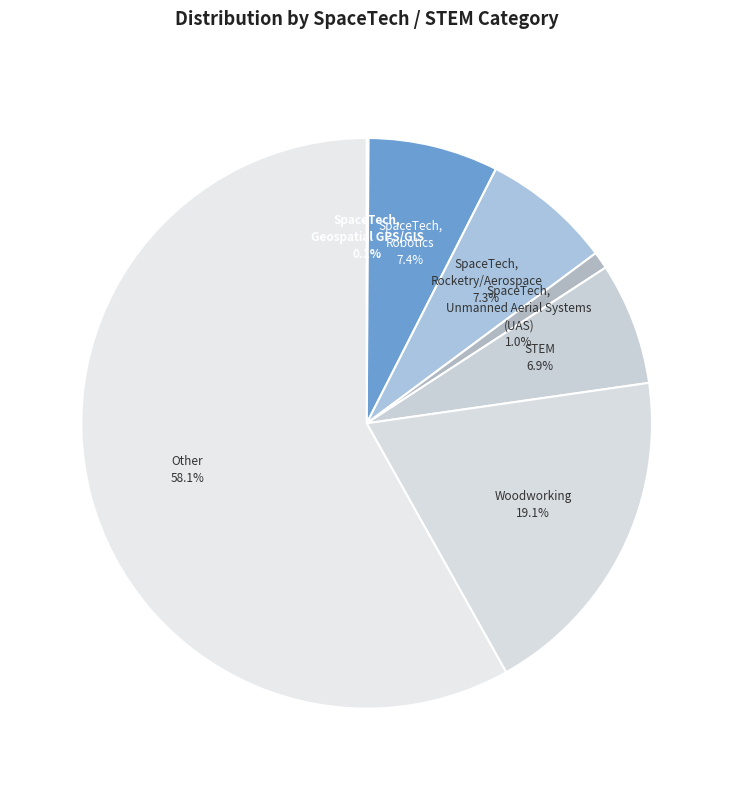

Is there a majority slice in this chart?

Yes